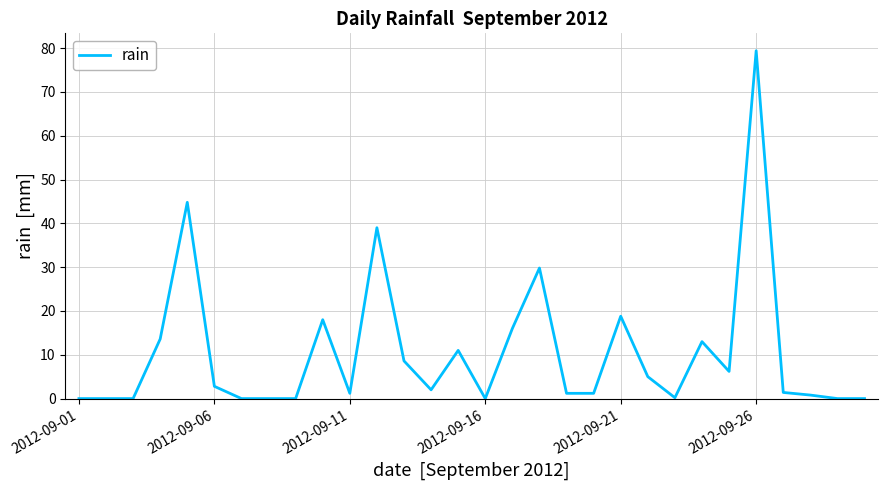

What is the difference between the maximum and minimum values?

79.4